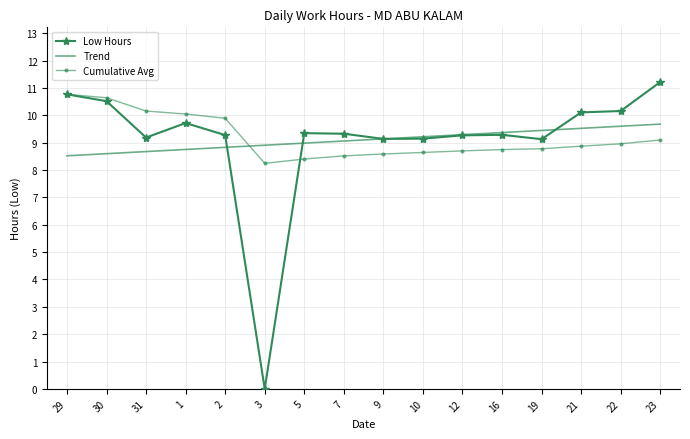

What is the spread (max minus min) of values at 29?

2.2